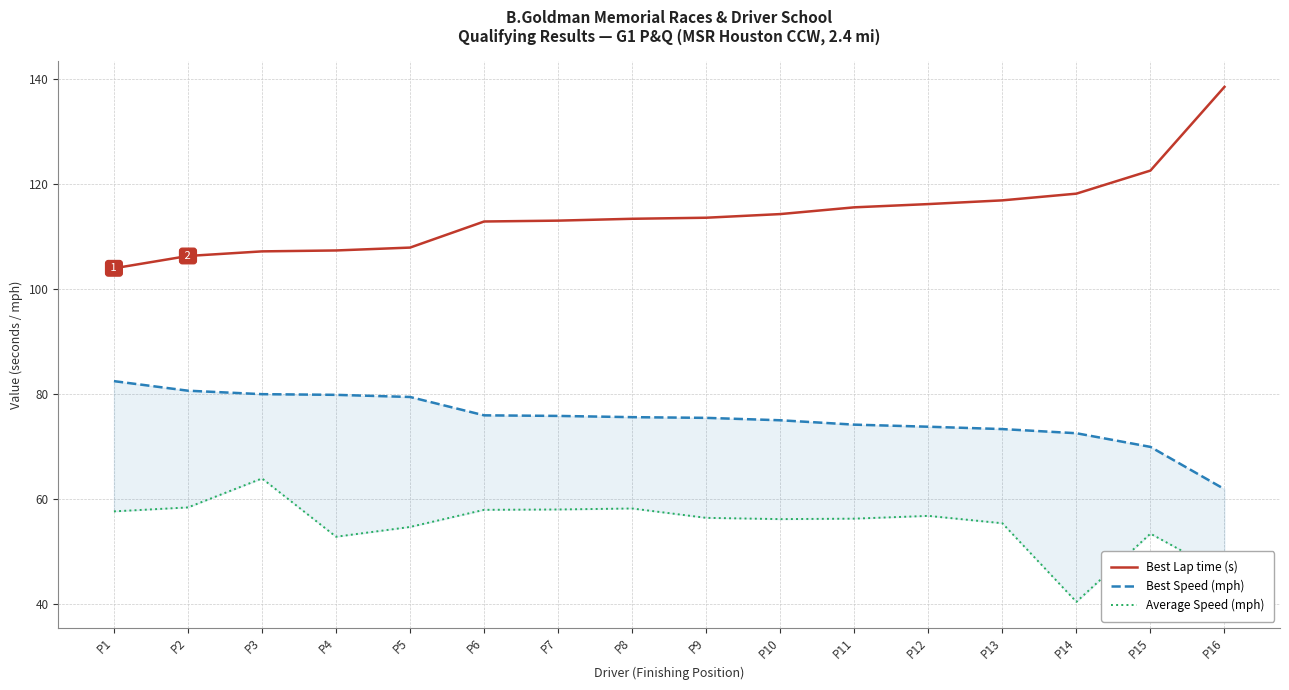

What is the difference between the second highest and second lowest values in the Best Lap time (s) series?

16.3